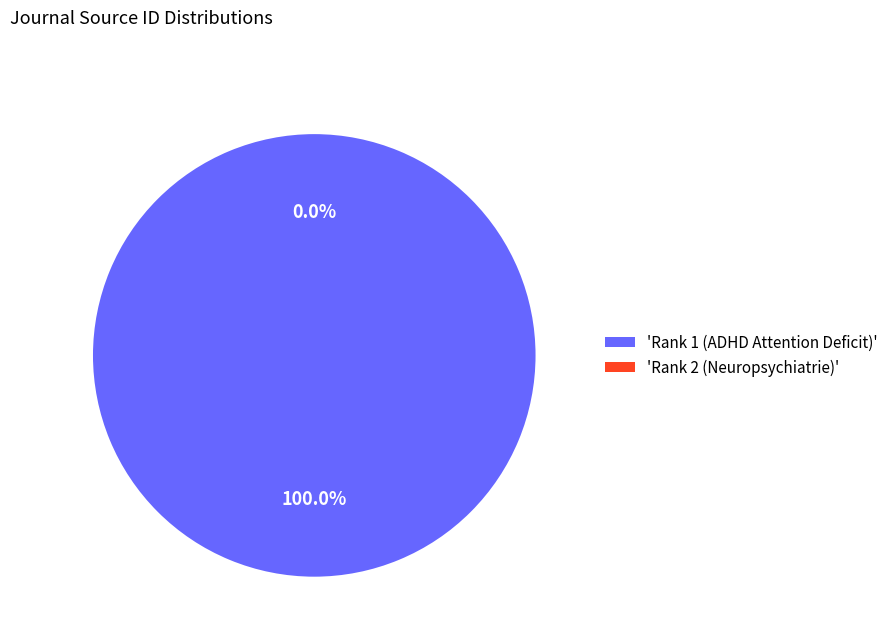

The Rank 2 (Neuropsychiatrie) slice represents 7% of the pie. True or false?

False